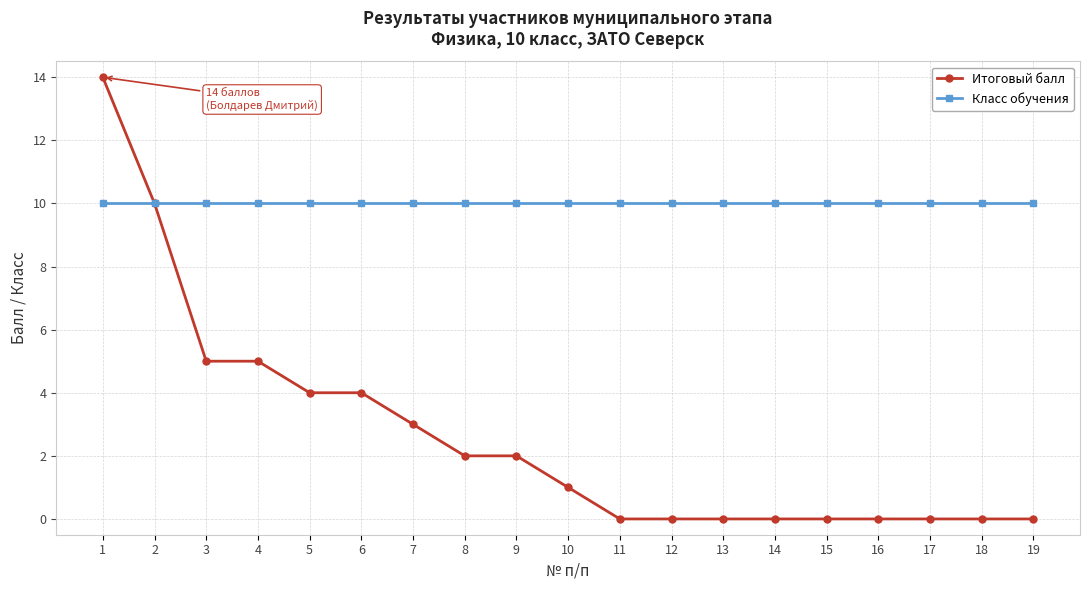

The Итоговый балл series shows 6 at 11. True or false?

False